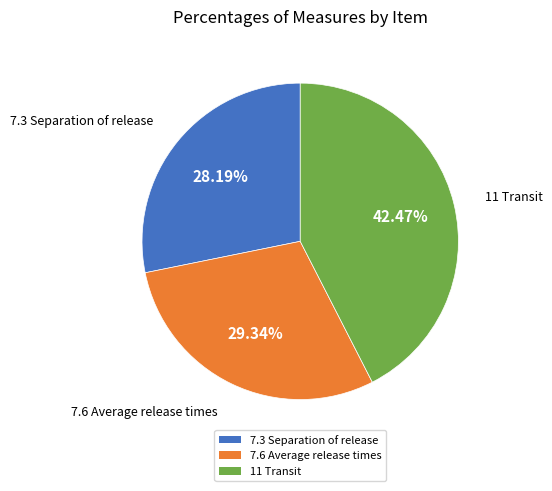

Do 7.3 Separation of release and 11 Transit together represent more than half of the pie?

Yes